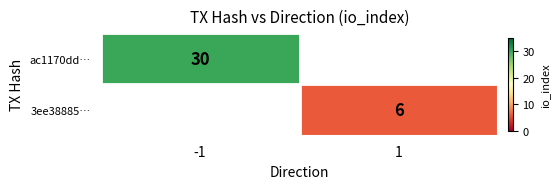

True or false: 3ee38885… has a value of 11 at 1.

False